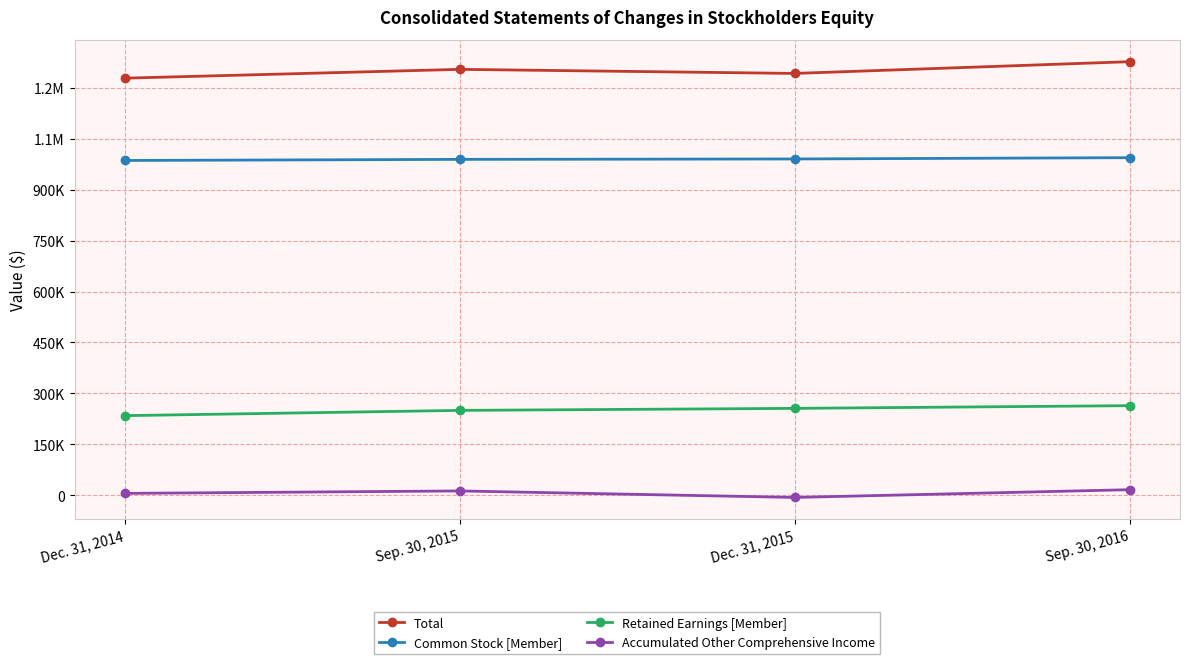

Is this an area chart (filled region under the line)?

No